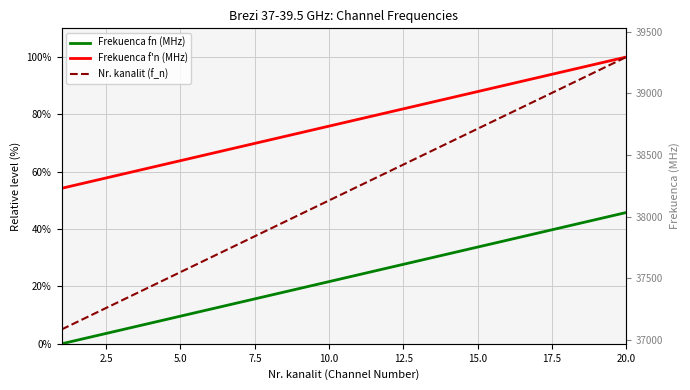

True or false: Frekuenca fn (MHz) and Frekuenca f'n (MHz) cross at least once.

False